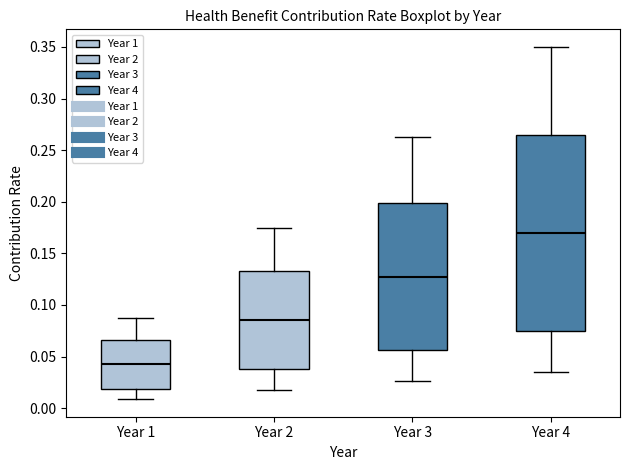

Reading left to right, read every box against the y-axis: the position of its median line, the range the box covers, and the ends of its whiskers. The values are not printed on the chart, so give them approximately, as read against the axis.

Year 1: median 0.045, box 0.020 to 0.065, whiskers 0.010 to 0.090
Year 2: median 0.085, box 0.040 to 0.135, whiskers 0.020 to 0.175
Year 3: median 0.130, box 0.055 to 0.200, whiskers 0.025 to 0.265
Year 4: median 0.170, box 0.075 to 0.265, whiskers 0.035 to 0.350